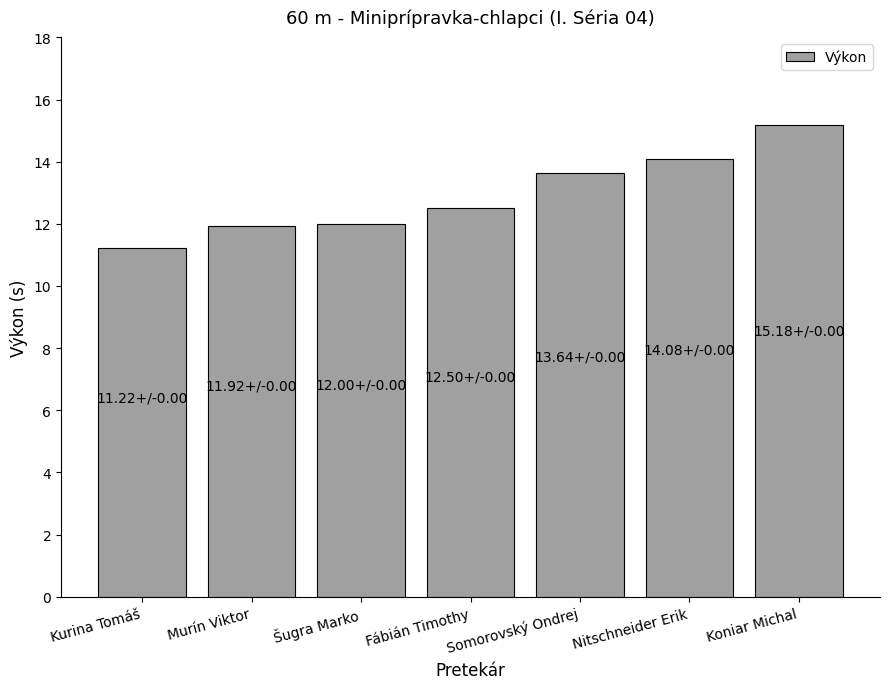

What is the difference between the second highest and minimum values?

2.9